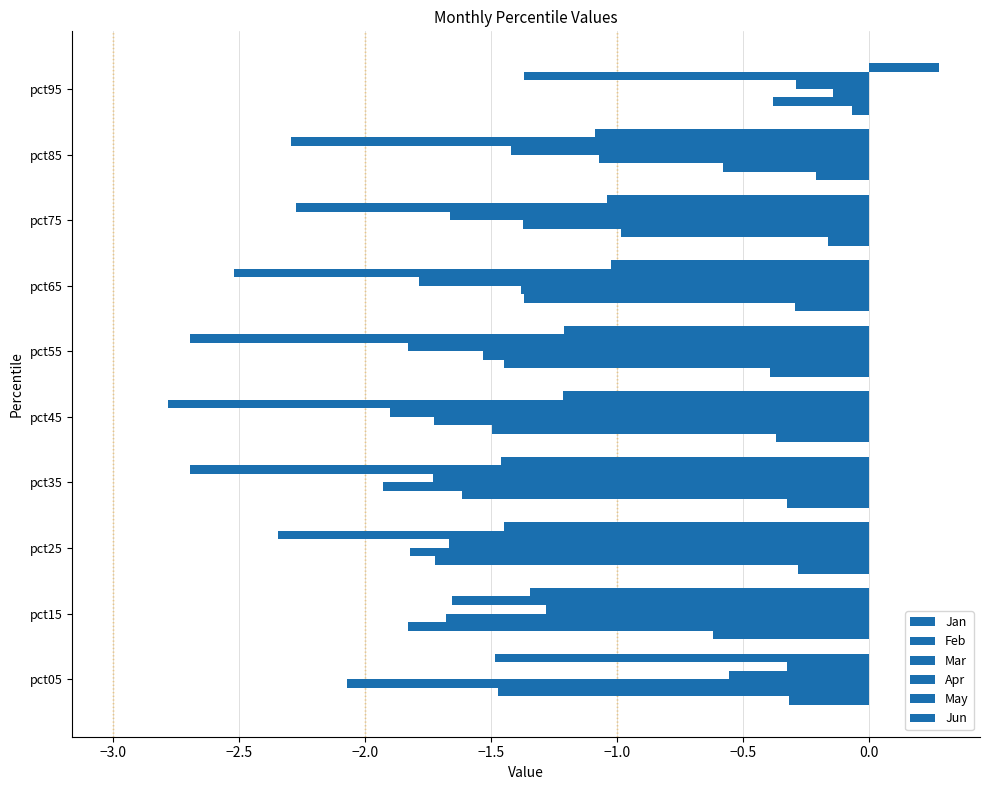

Rank the series by their maximum value, from highest to lowest.

Jun, Jan, Mar, Apr, May, Feb